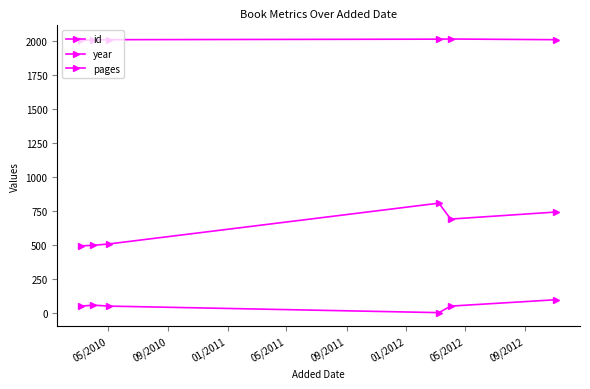

How many values in pages are above zero?

5